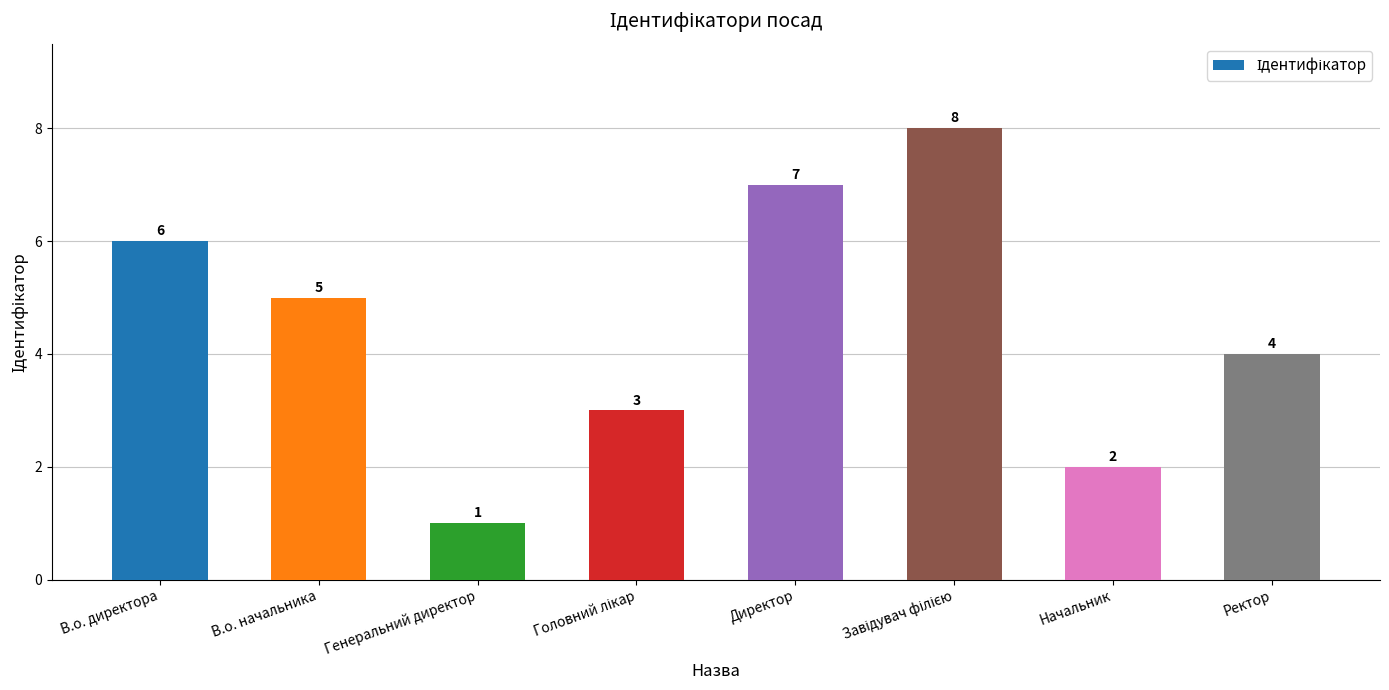

What is the change in value from Директор to Начальник?

-5